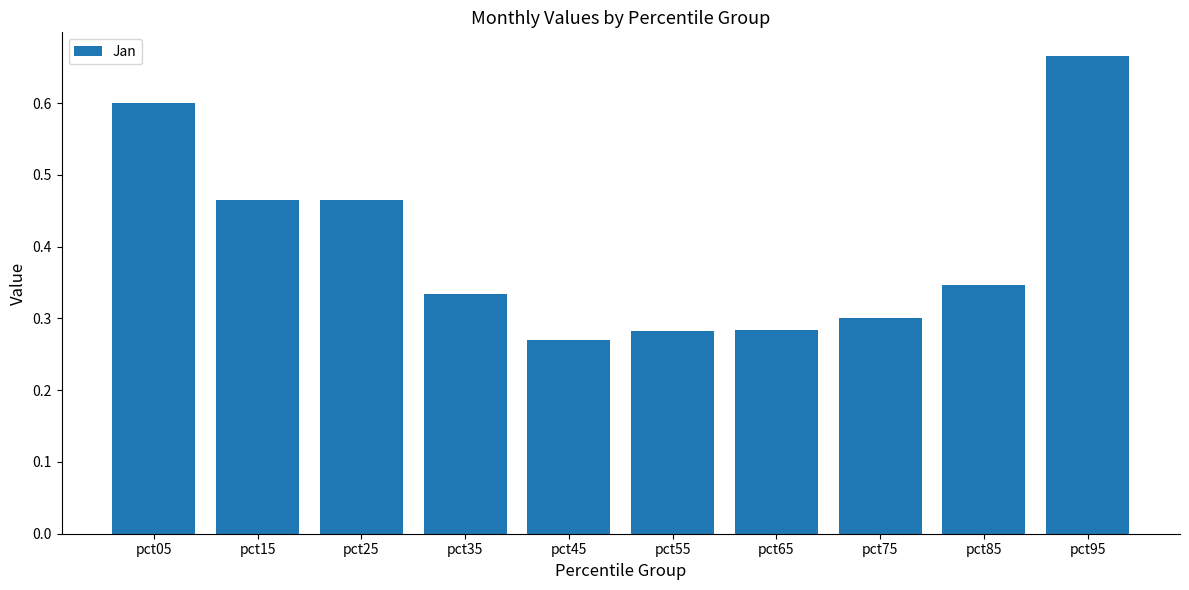

What is the difference between the maximum and second lowest values?

0.4